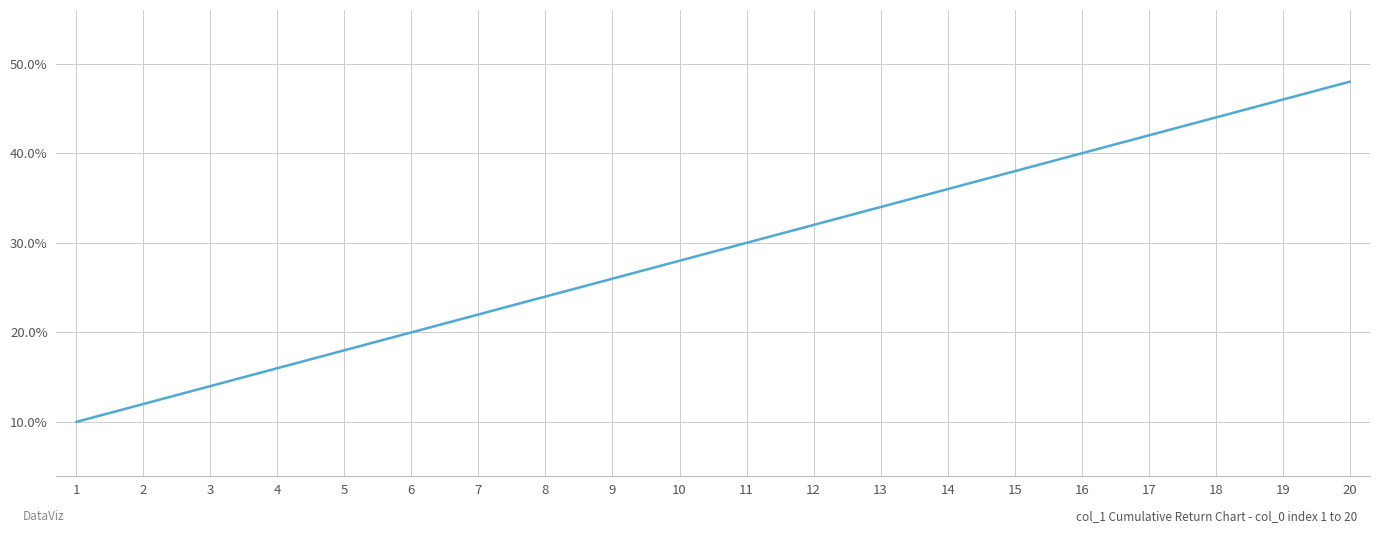

What is the approximate value at 8?

0.2